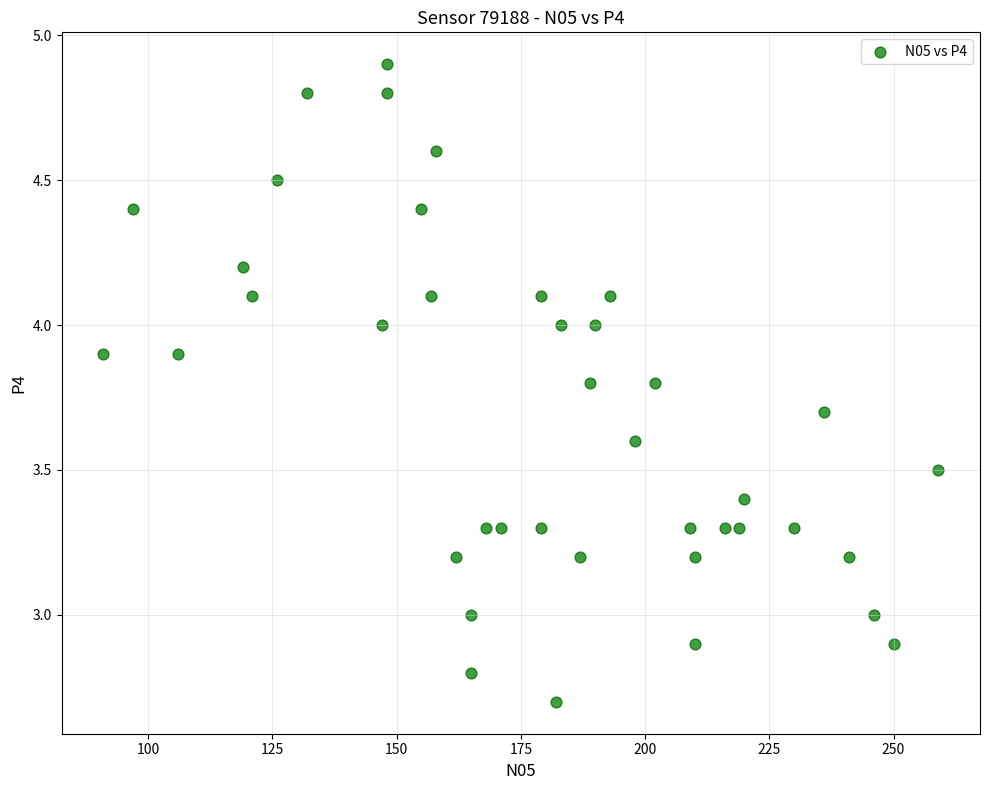

What is the range of X values (max minus min)?

168.0